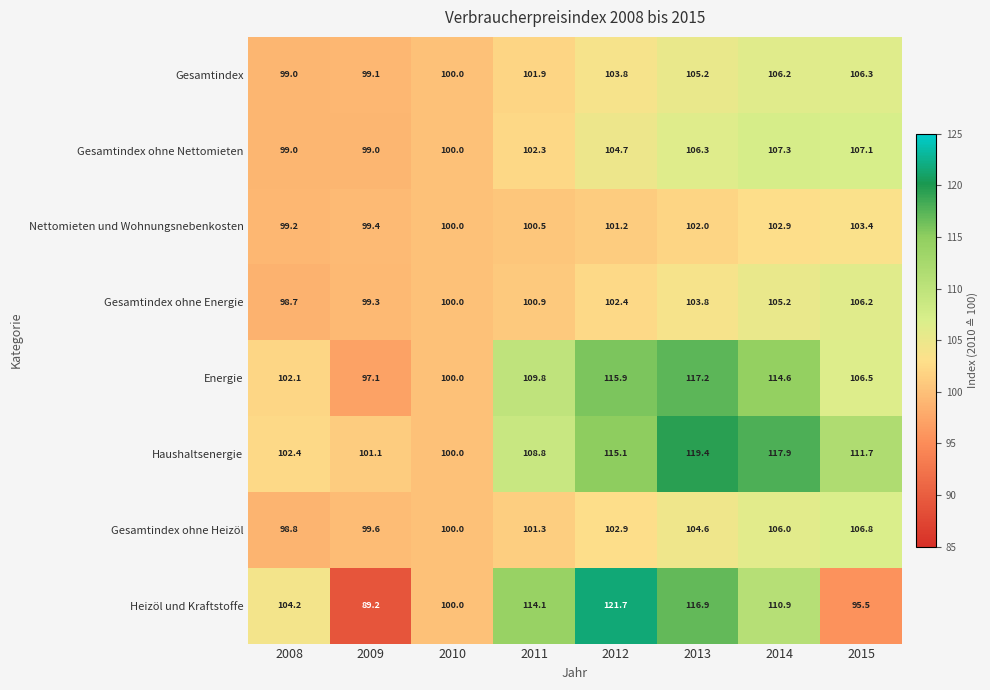

At which label does Gesamtindex ohne Heizöl first exceed 102?

2012